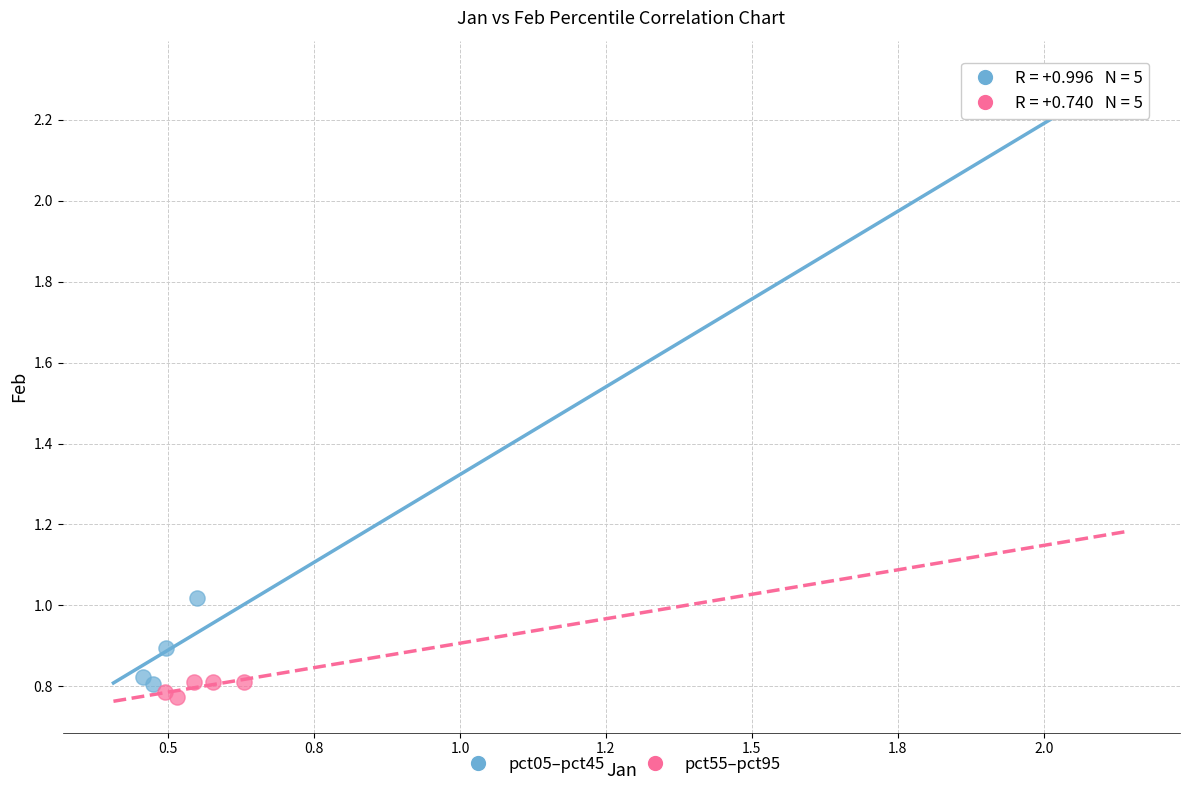

Which series has the largest Y range (max minus min)?

pct05–pct45